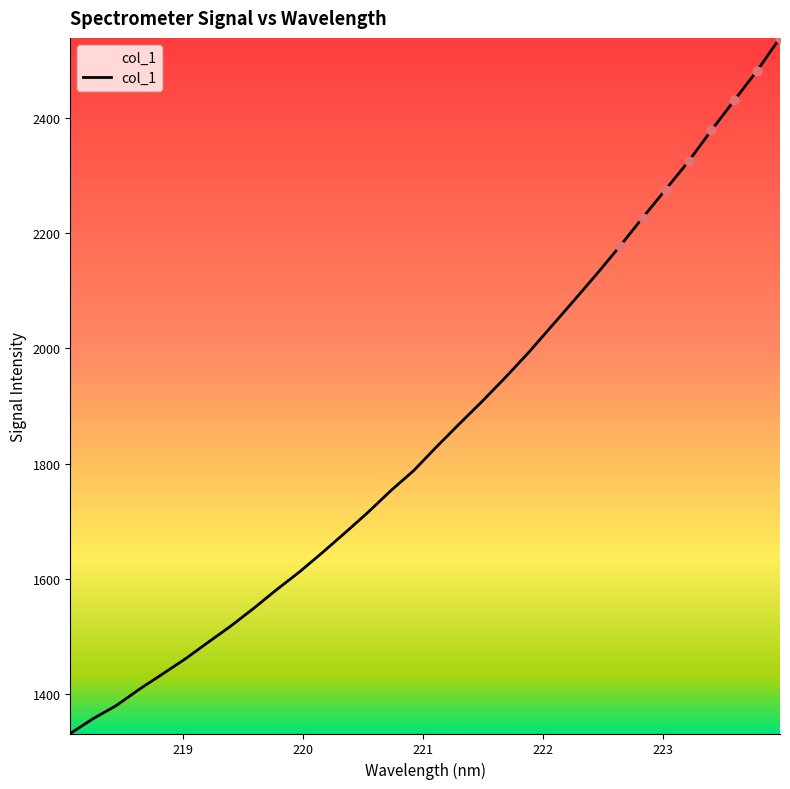

What is the minimum value shown in the chart?

1332.1